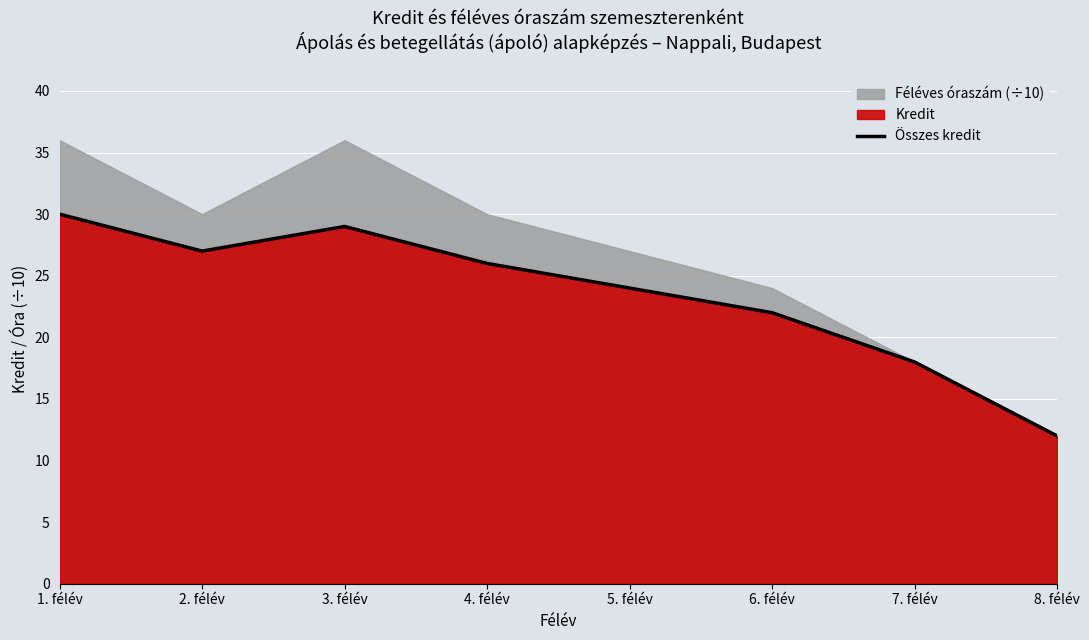

Reading left to right, what are all the values shown in this chart?

1. félév=30	2. félév=27	3. félév=29	4. félév=26	5. félév=24	6. félév=22	7. félév=18	8. félév=12